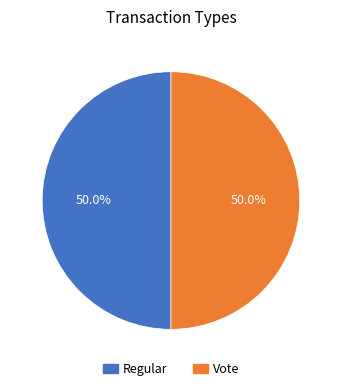

To the nearest percent, what portion does Regular represent?

50%